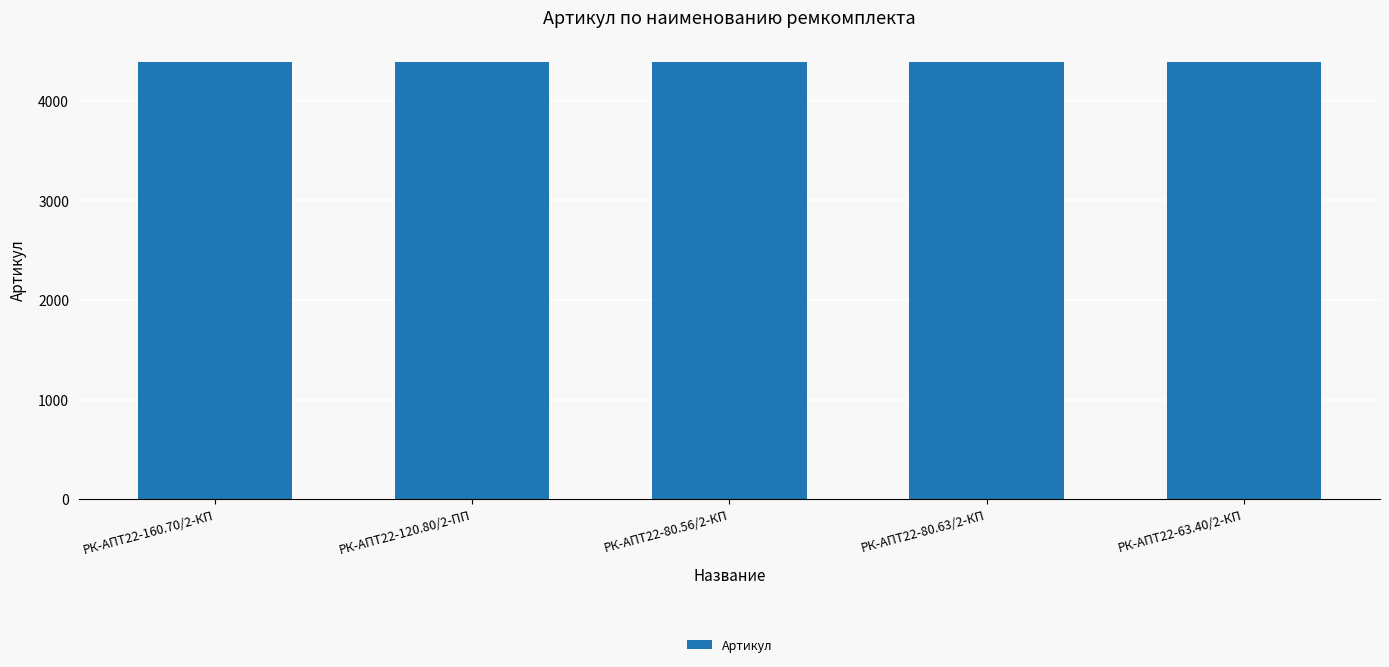

What position from the left is РК-АПТ22-120.80/2-ПП?

2